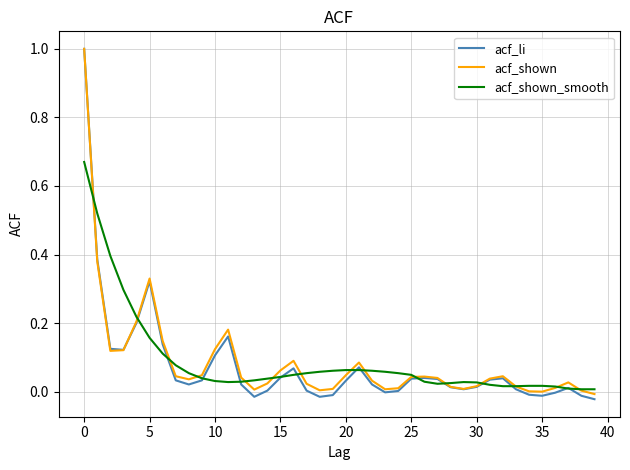

Which series has the largest range (max minus min)?

acf_li